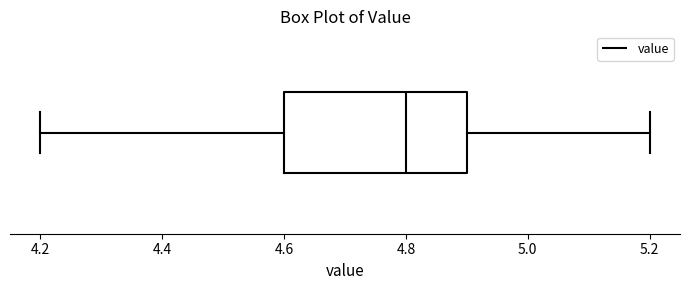

Read this box plot against the x-axis: the position of the median line, the range covered by the box, and the ends of both whiskers. The values are not printed on the chart, so give them approximately, as read against the axis.

median 4.8, box 4.6 to 4.9, whiskers 4.2 to 5.2